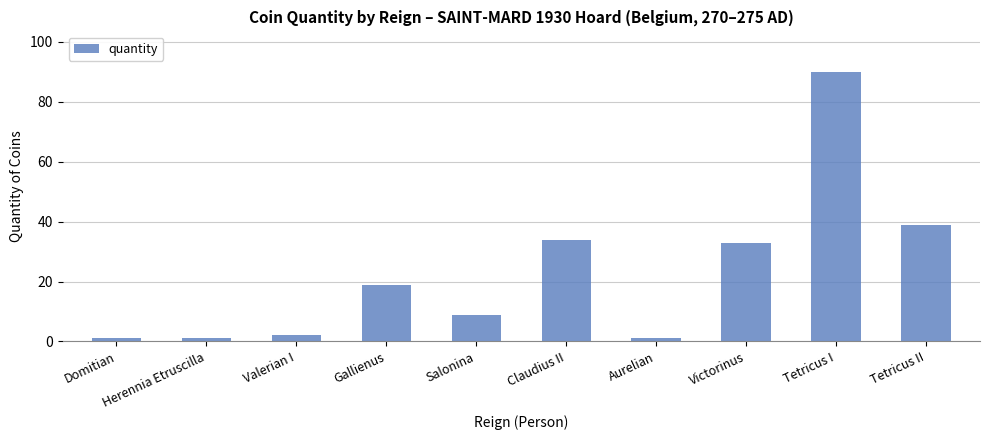

What is the label of the 1st bar from the left?

Domitian